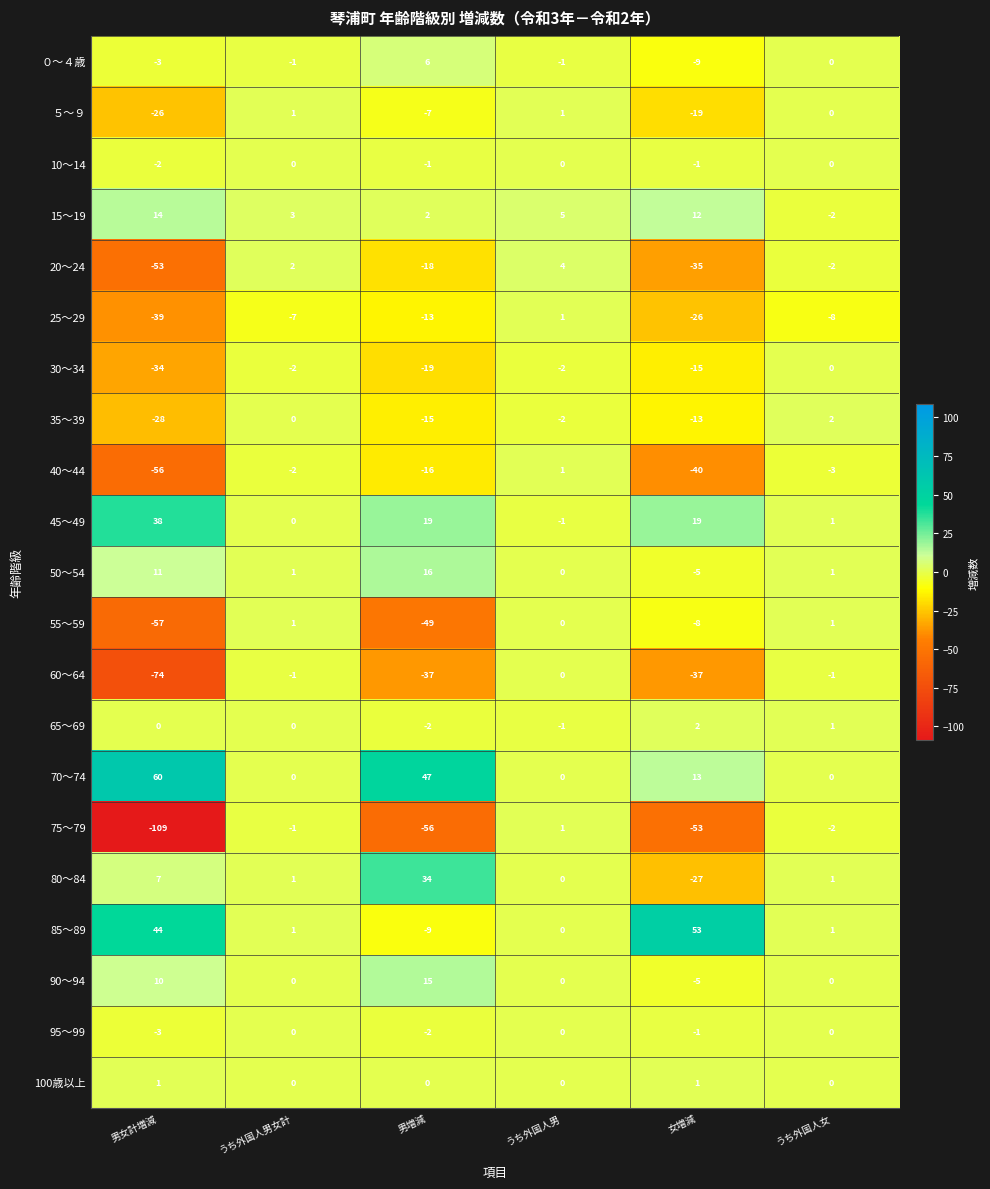

Count the number of categories in the chart.

6